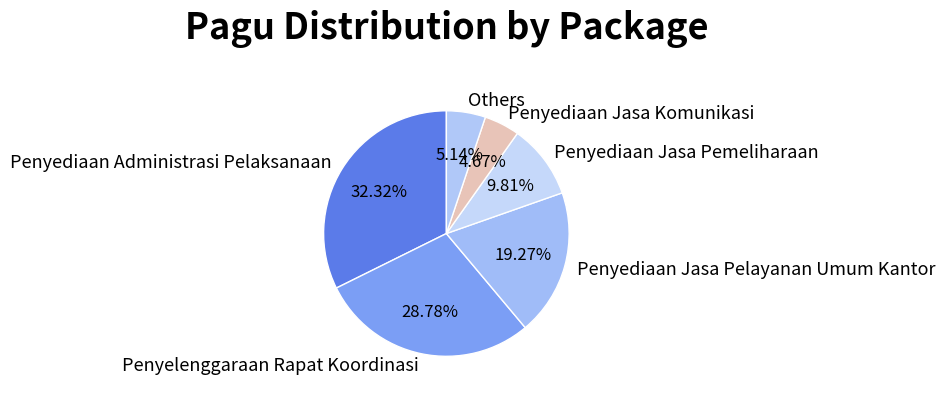

Approximately how many times larger is the value at Penyediaan Administrasi Pelaksanaan compared to Penyediaan Jasa Pemeliharaan?

3.3